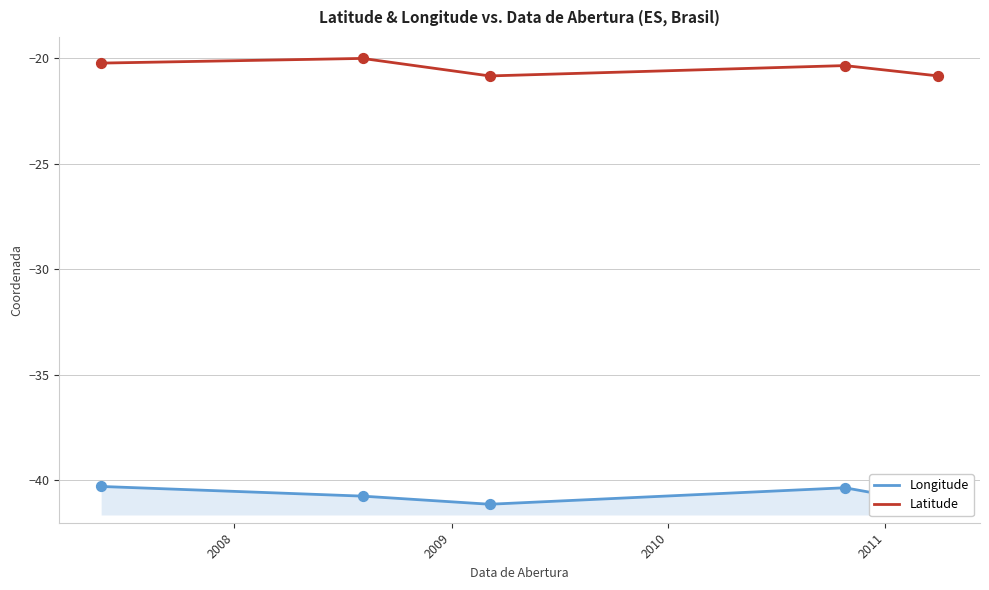

At how many categories does at least one series exceed -27?

5